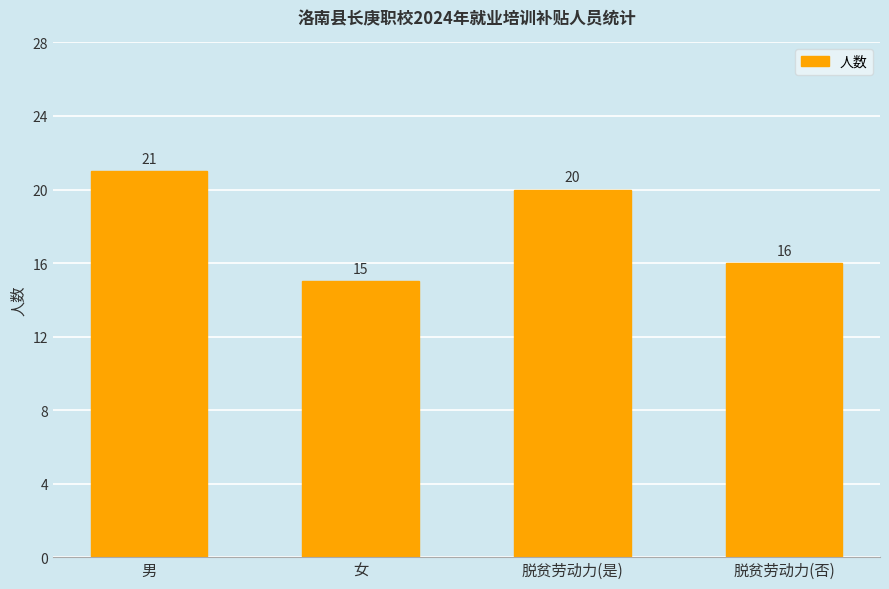

What is the maximum value shown in the chart?

21